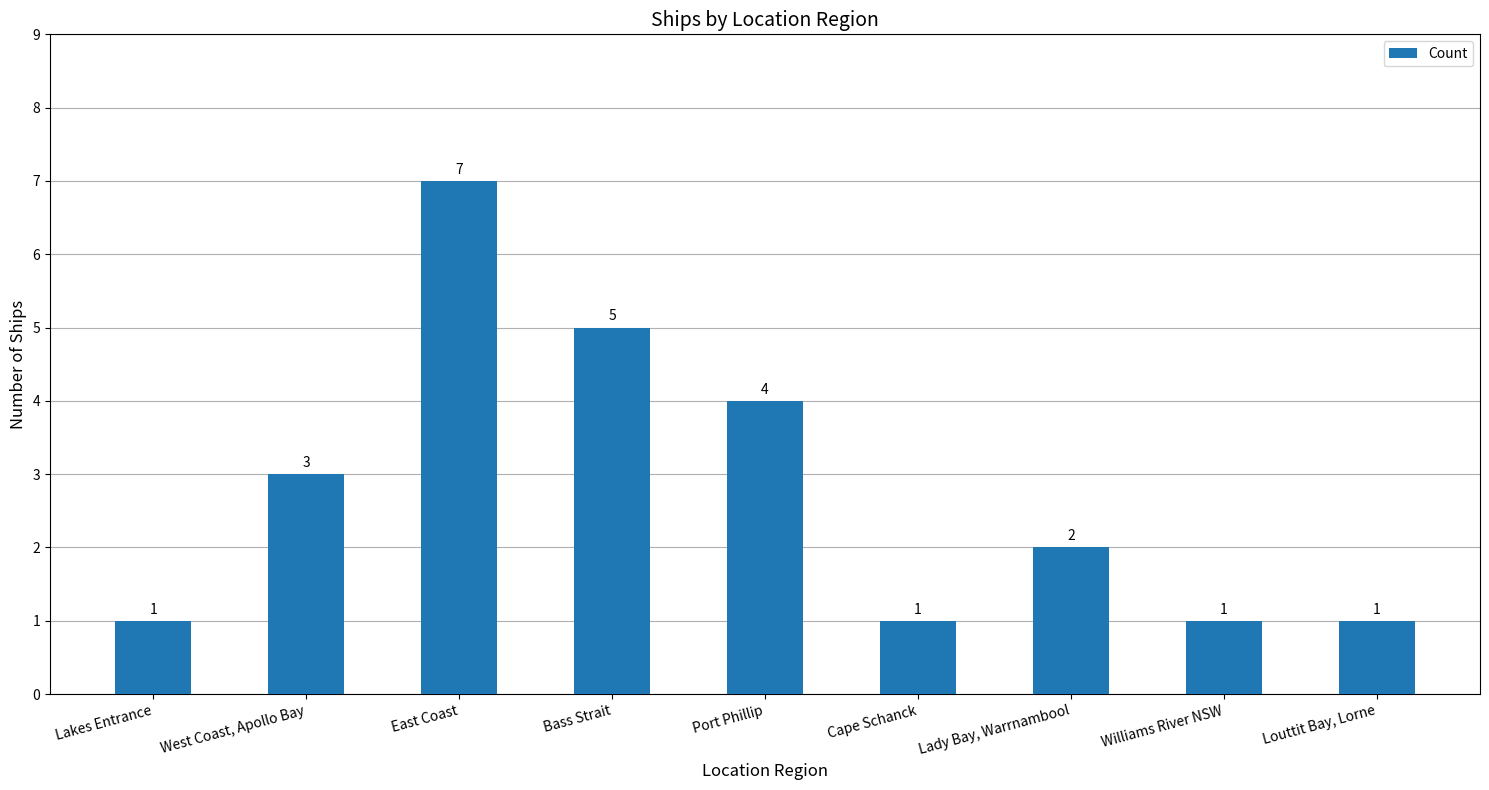

Reading right to left, what are all the values shown in this chart?

1	1	2	1	4	5	7	3	1